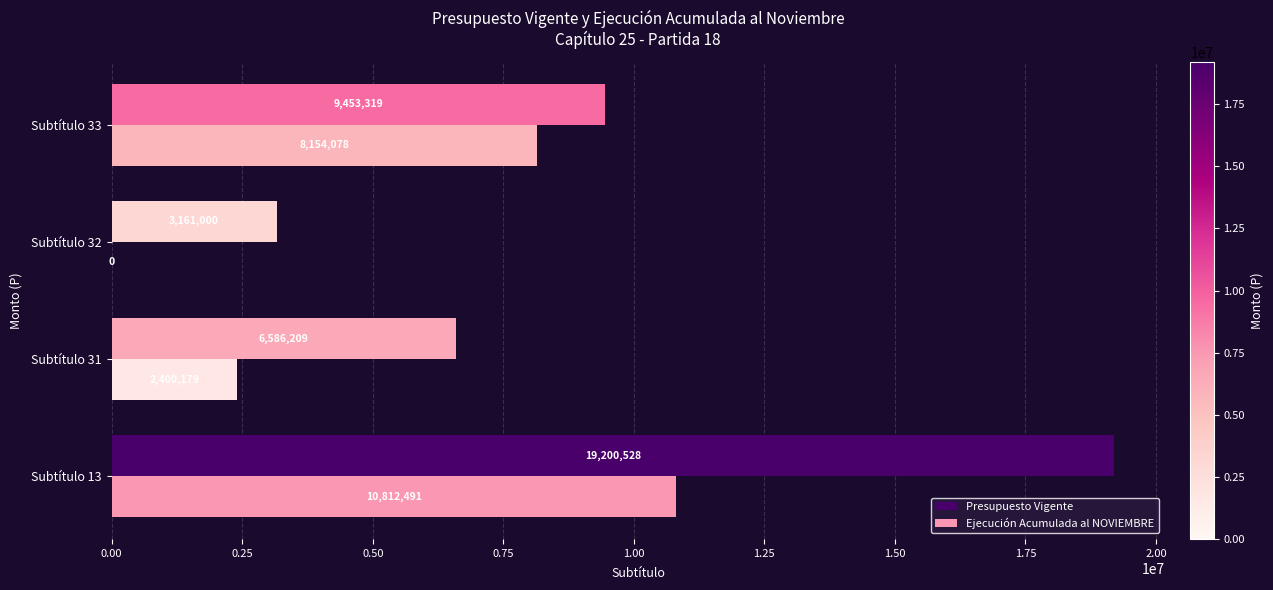

What is the total value across all series at Subtítulo 13?

30013019